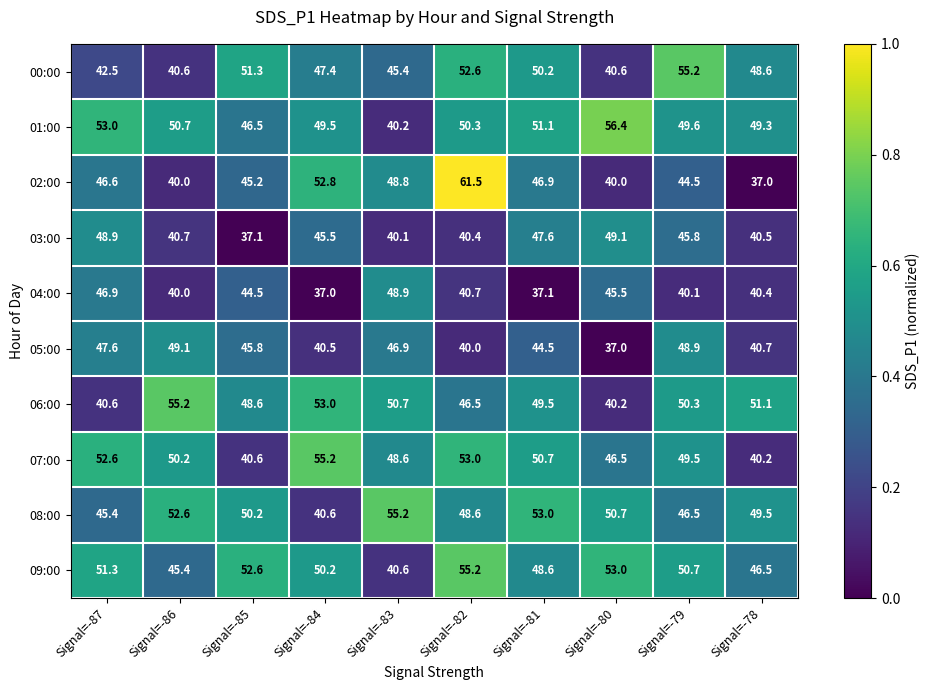

How many categories are shown in the chart?

10